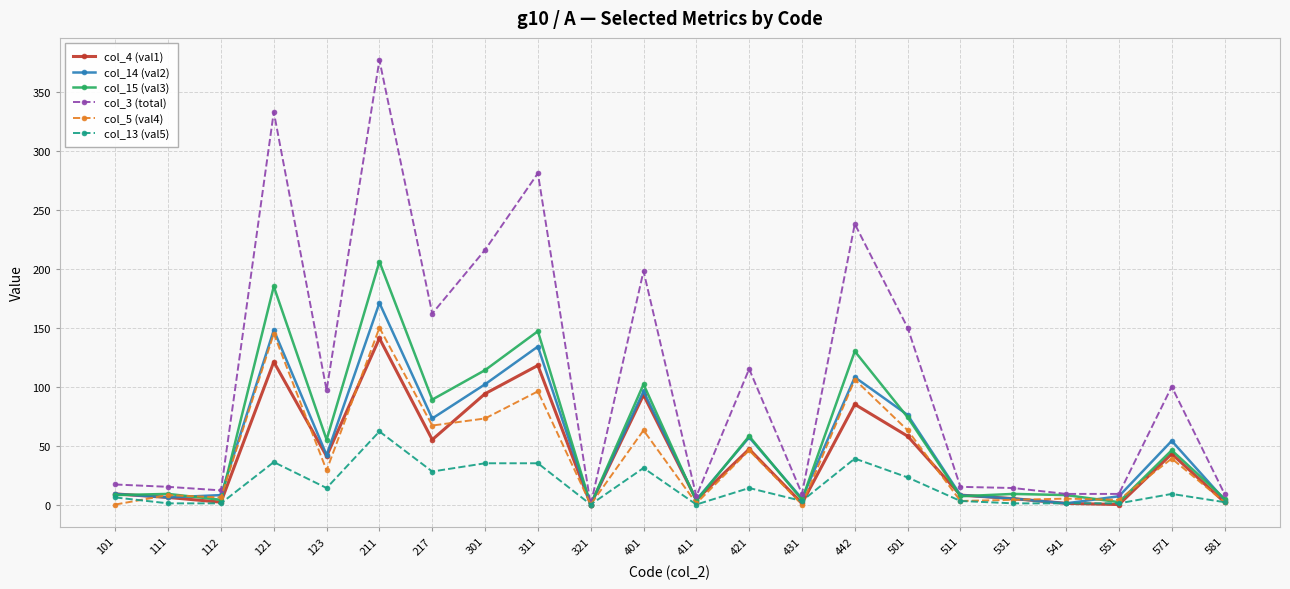

What is the maximum value shown in the chart?

377